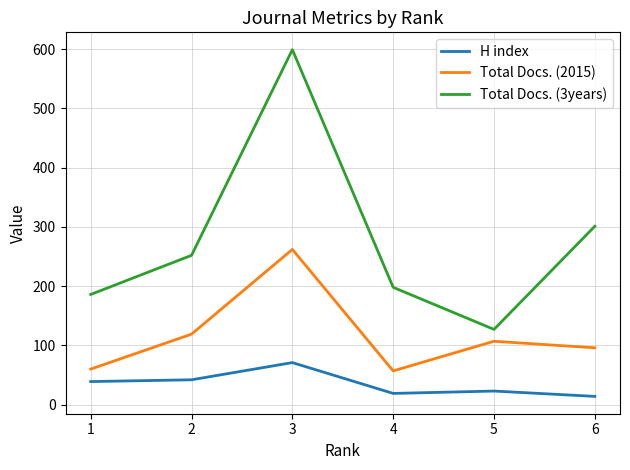

The H index series shows 21 at 3. True or false?

False